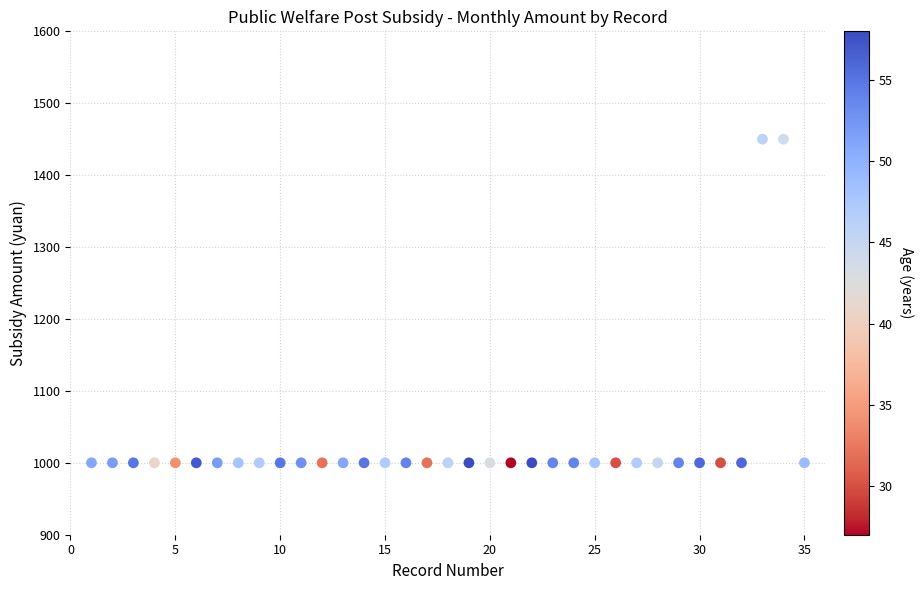

What is the range of X values (max minus min)?

34